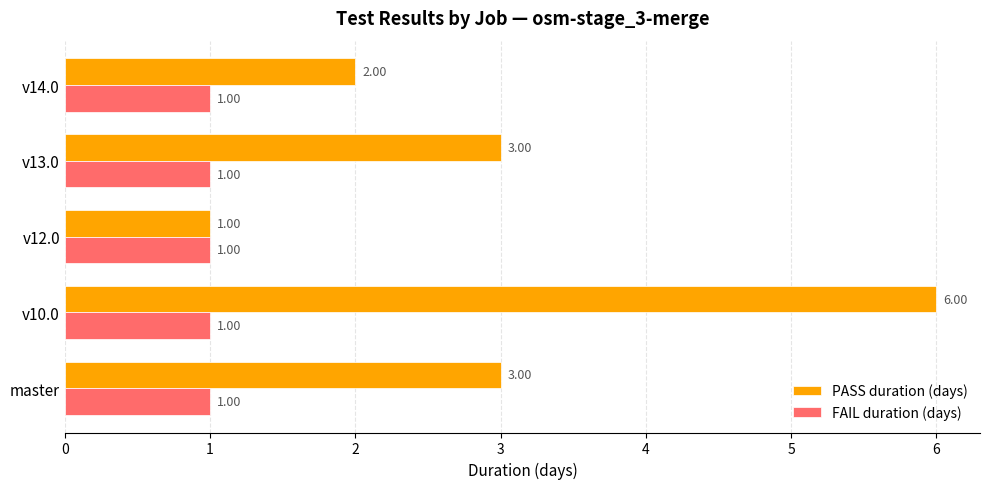

What is the minimum value shown in the chart?

1.0